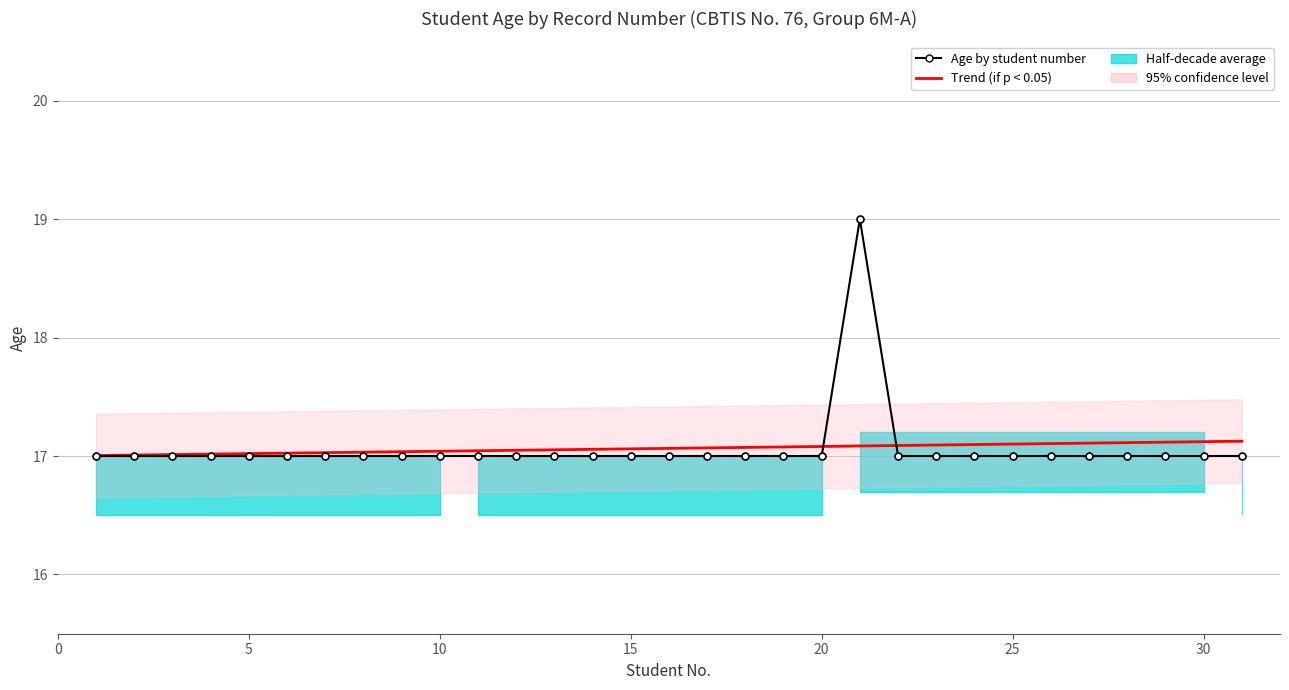

What is the difference between the maximum and minimum values in the Age by student number series?

2.0